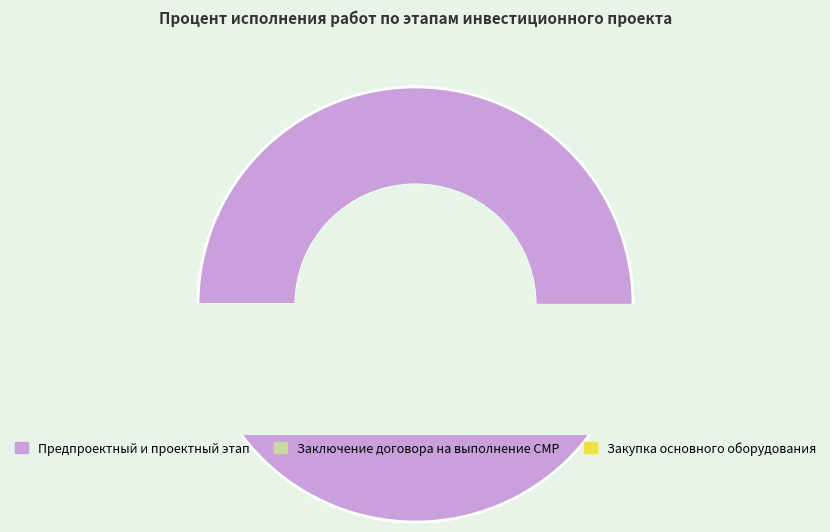

What percentage is NOT represented by Заключение договора на выполнение СМР?

100.0%